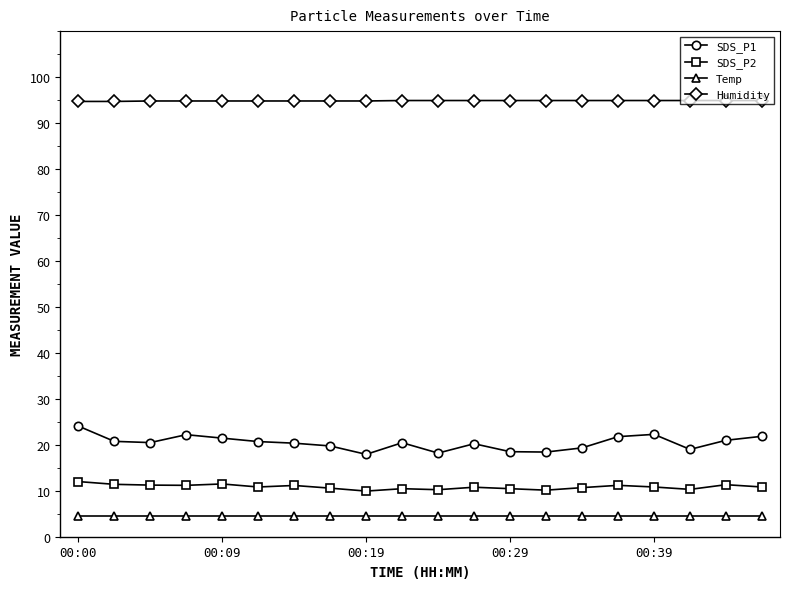

Which series has the widest spread of values?

SDS_P1